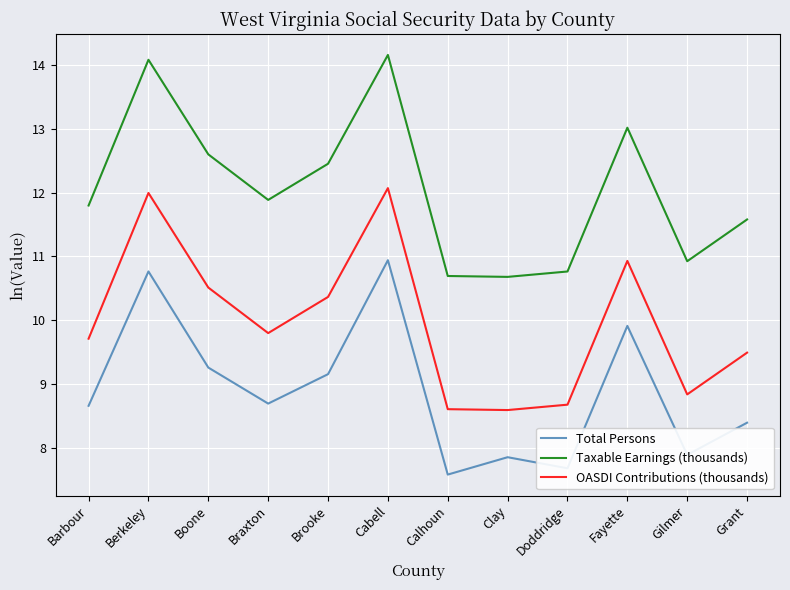

What position from the right is Barbour?

12